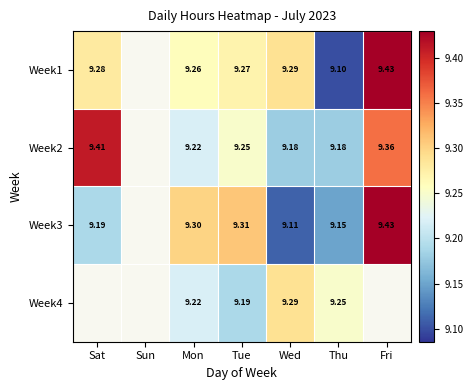

What is the spread (max minus min) of values at Thu?

0.2